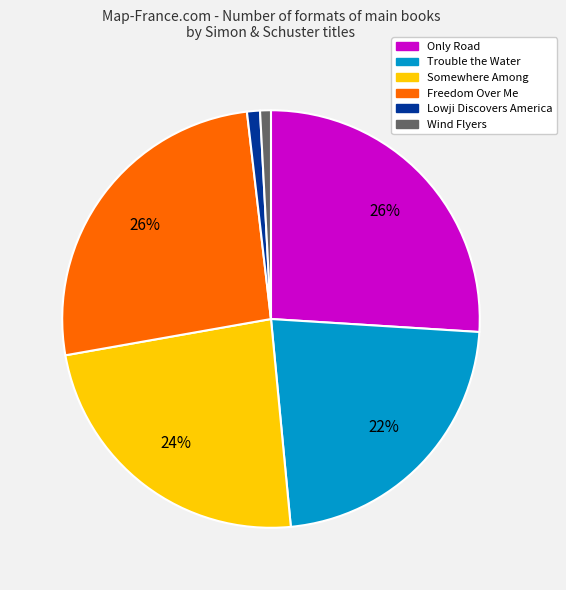

To the nearest percent, what is the average slice percentage?

17%